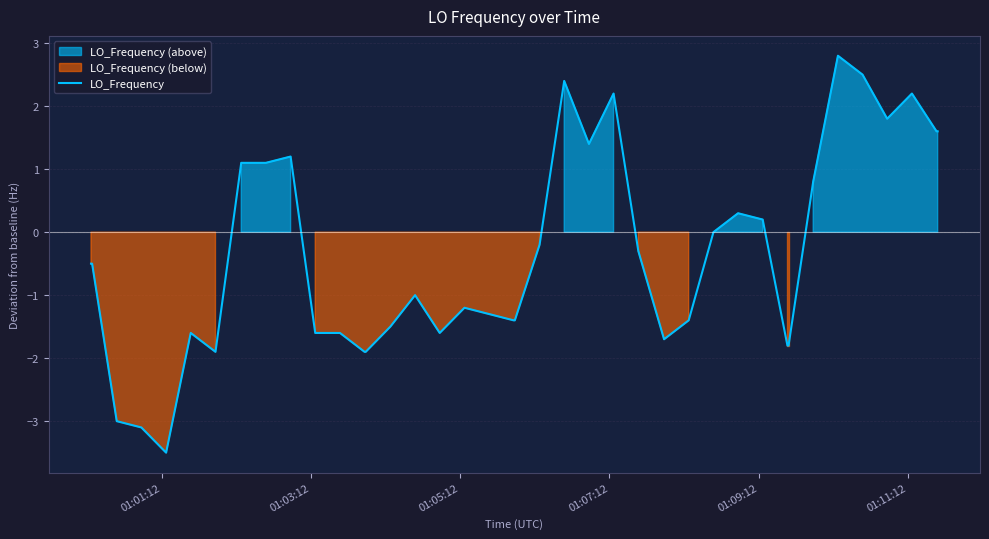

How many values are above zero?

15